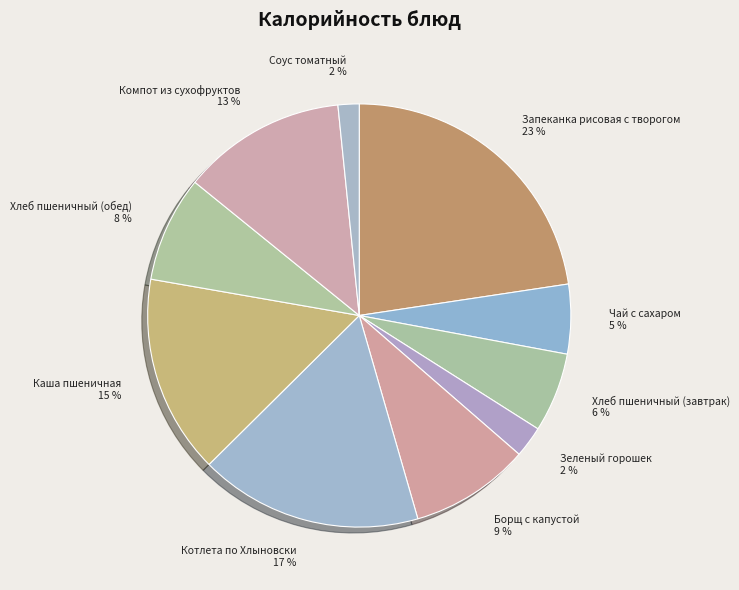

Is the sum of Хлеб пшеничный (обед) and Котлета по Хлыновски greater than half?

No